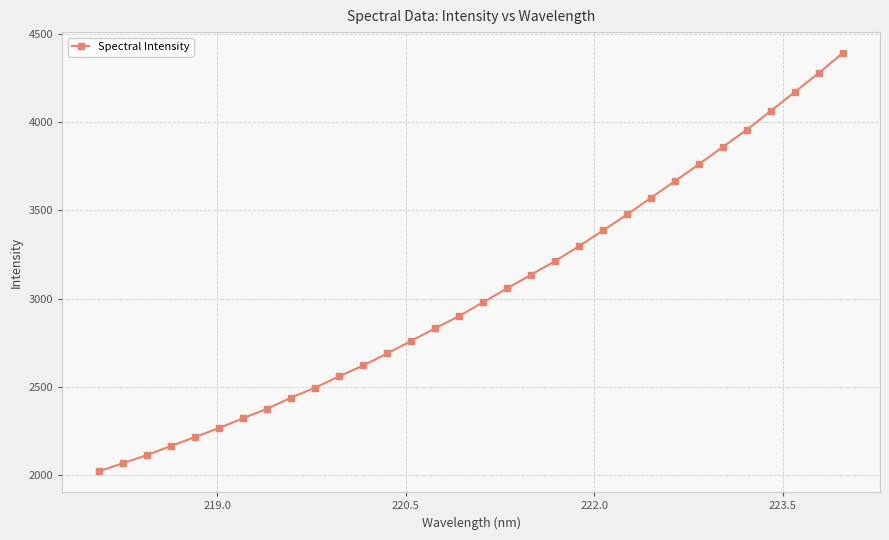

What is the minimum value shown in the chart?

2023.5